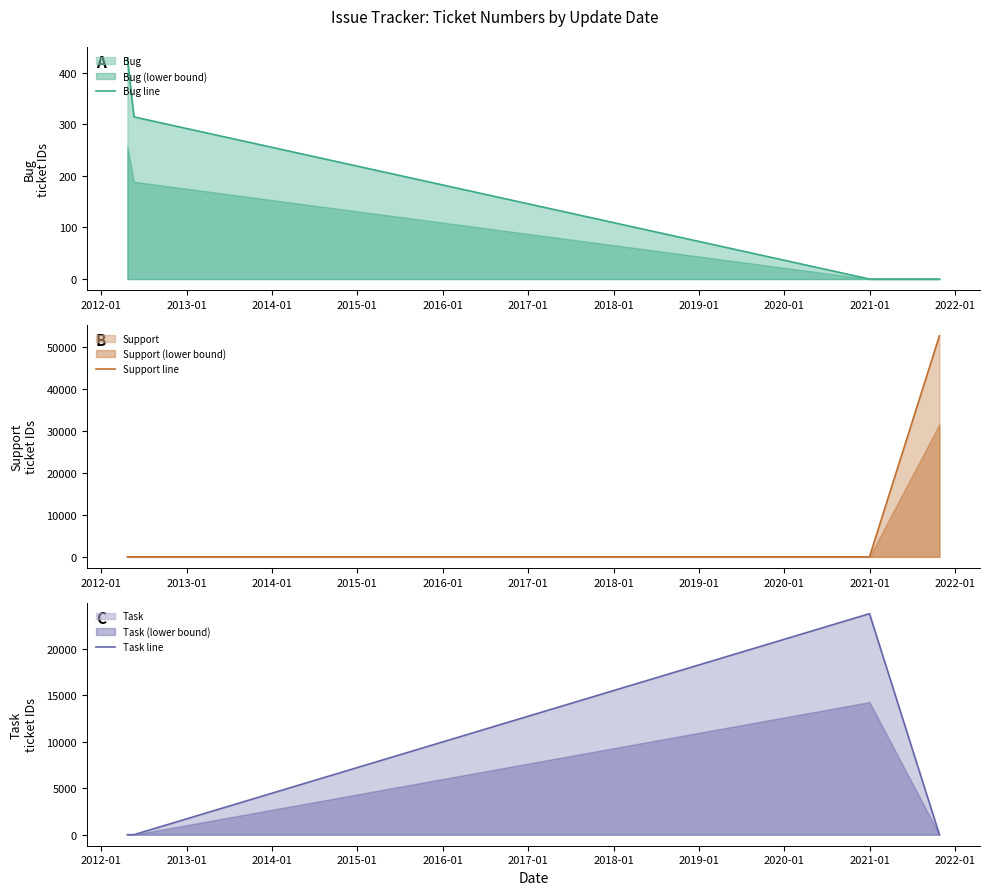

Between 2012-01 and 2014-01, which is larger?

2012-01